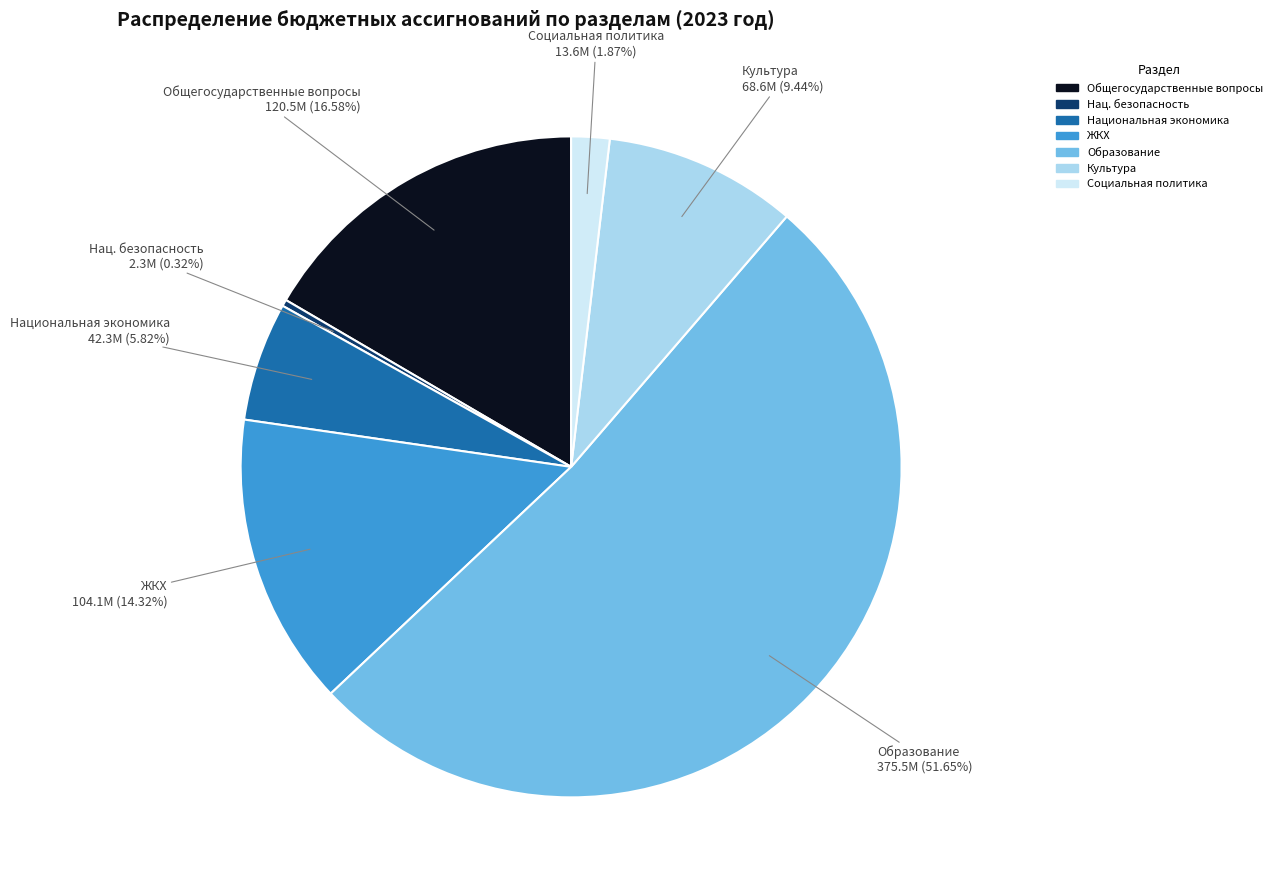

Is the sum of Социальная политика and Общегосударственные вопросы greater than half?

No